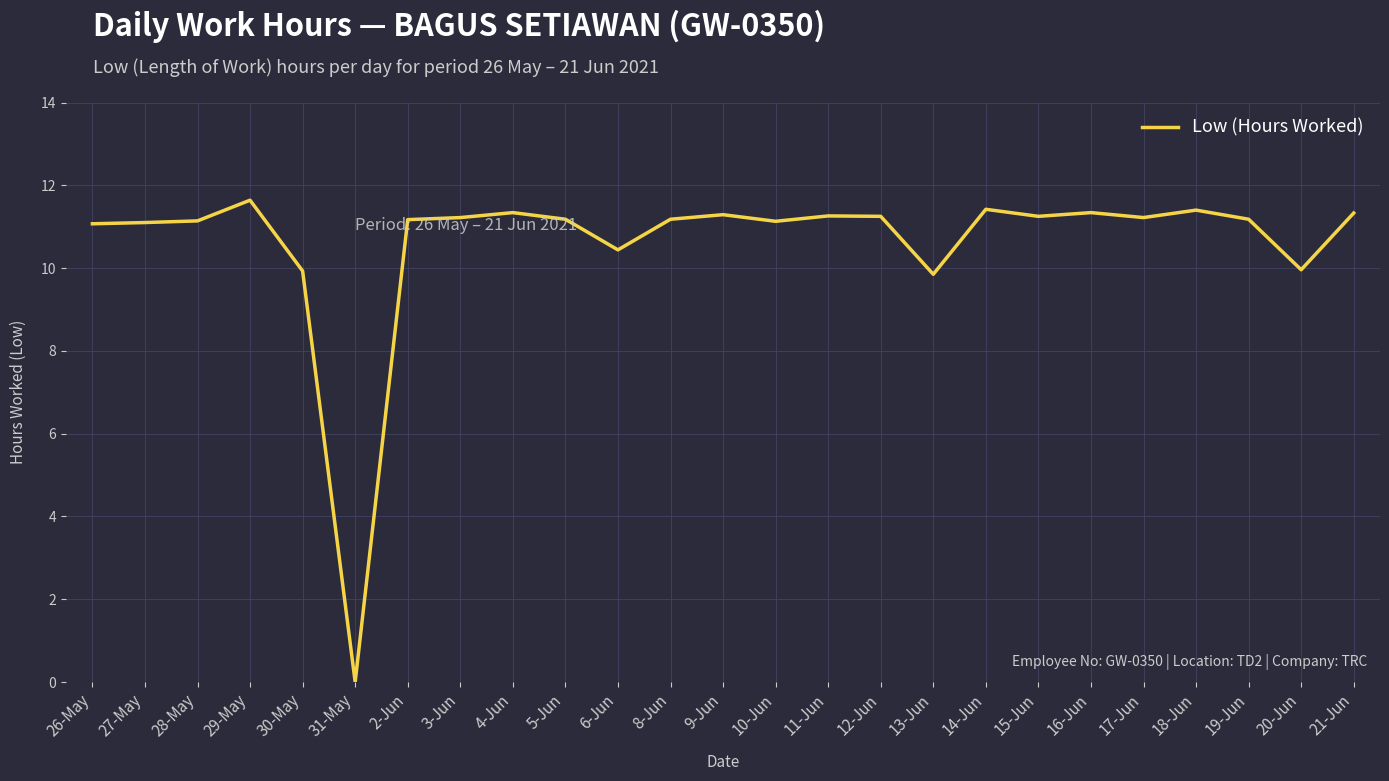

What is the difference between the values at 26-May and 13-Jun?

1.2